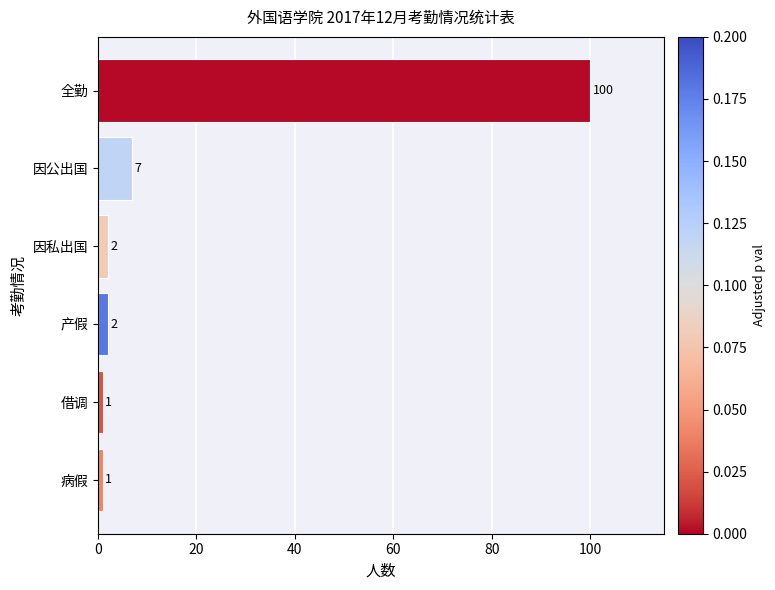

At which label is the value closest to 50?

因公出国